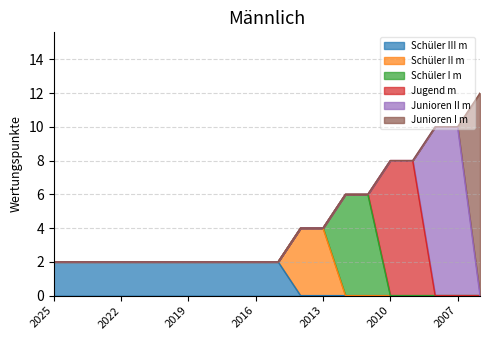

How many Schüler III m values are between 0 and 2?

20